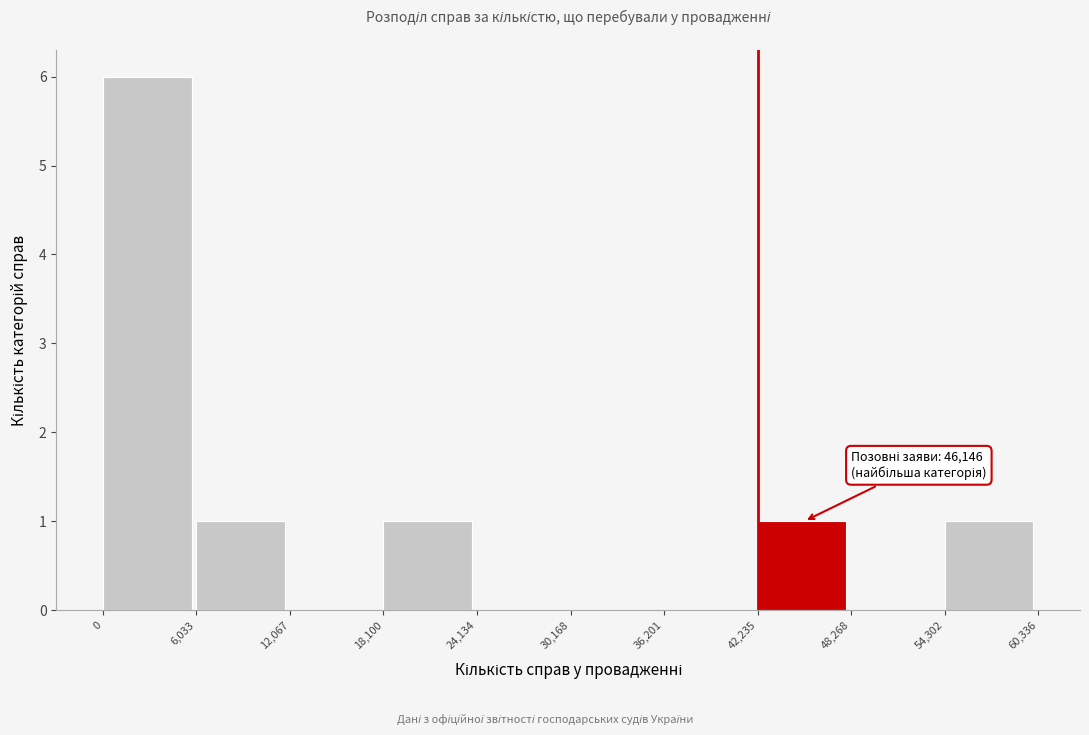

Which range on the x-axis has the tallest bar?

0 to 6,033